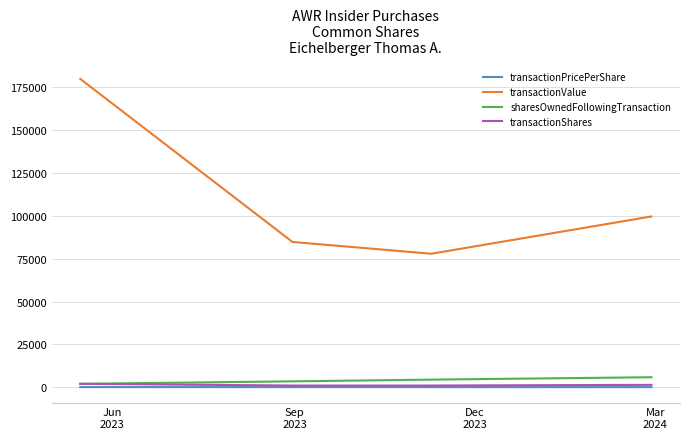

True or false: transactionValue and sharesOwnedFollowingTransaction cross at least once.

False